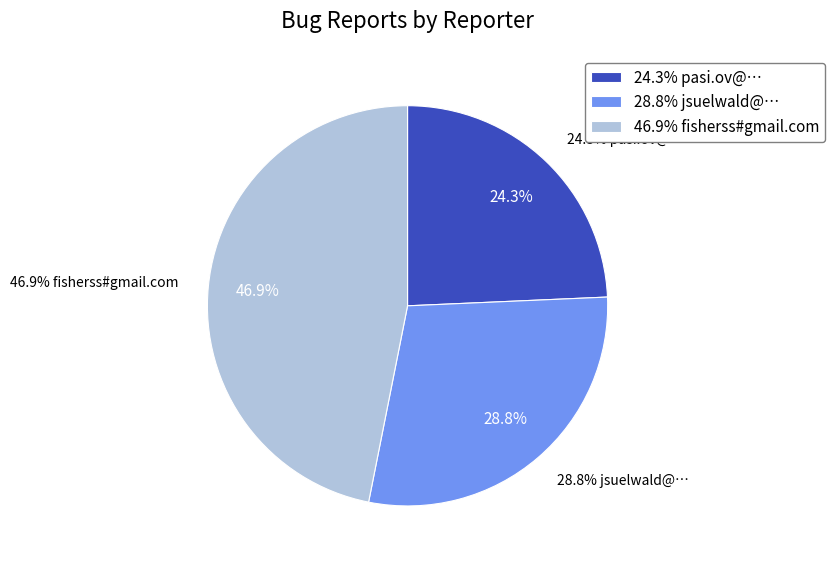

Rank the categories by value from lowest to highest.

pasi.ov@…, jsuelwald@…, fisherss#gmail.com